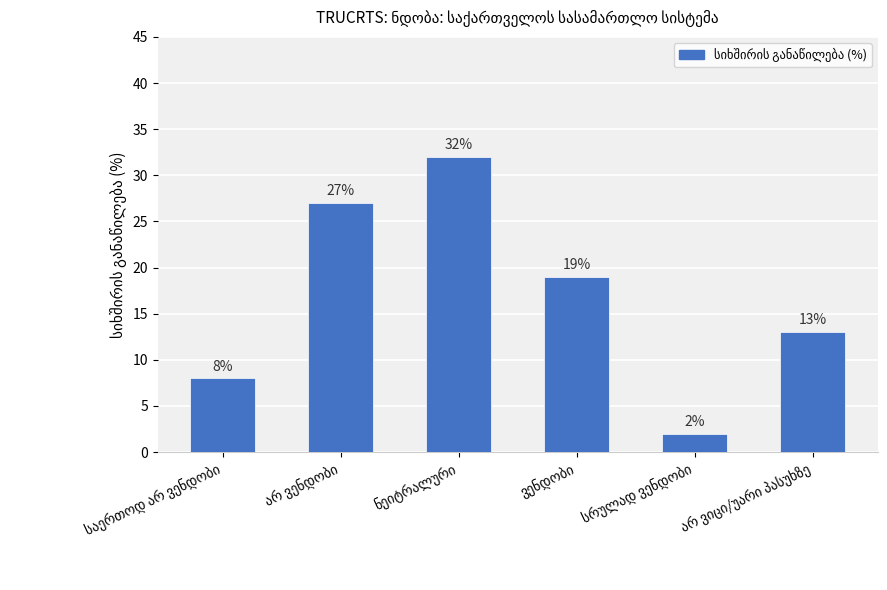

Count the values in the range 8 to 27.

4